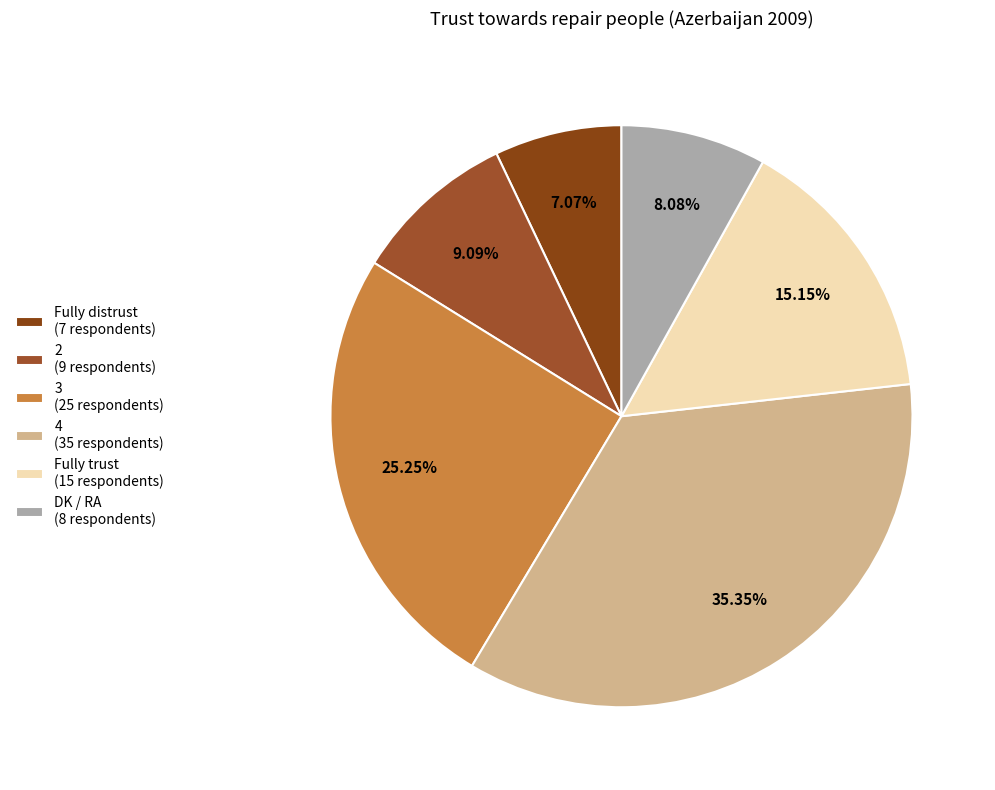

To the nearest percent, what is the combined percentage of Fully trust and 2?

24%